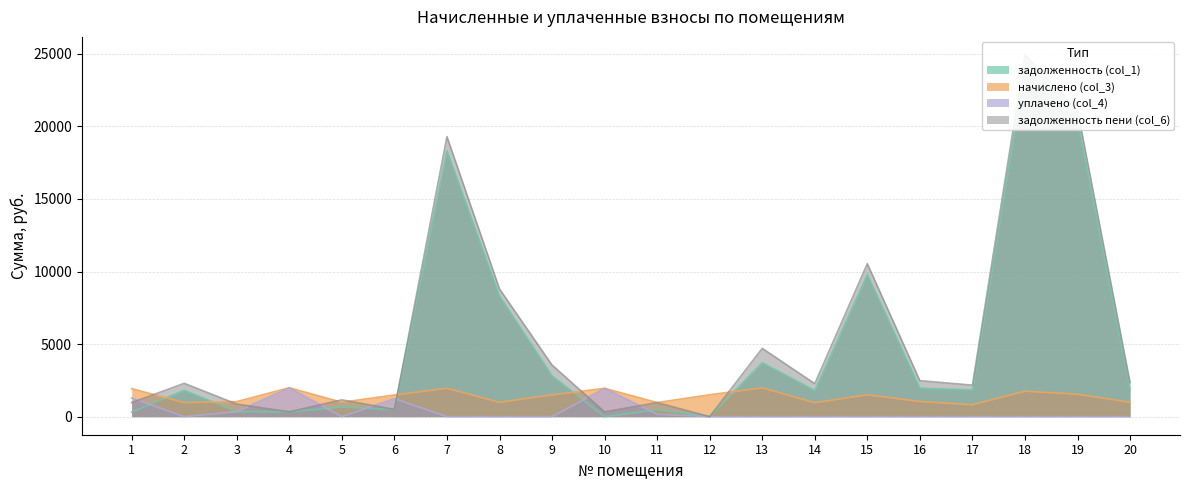

How many values in задолженность (col_1) are above zero?

18